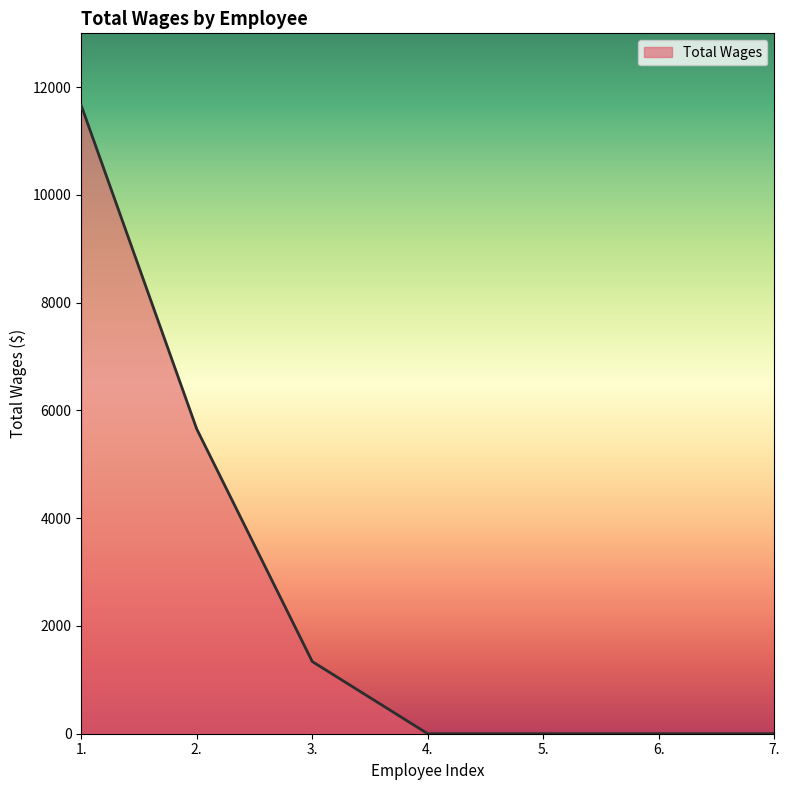

What is the change in value from 3. to 6.?

-1340